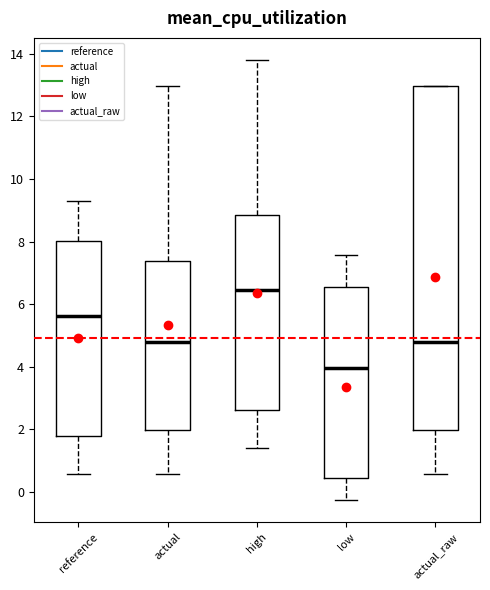

Reading left to right, transcribe this box plot: for each box, give where its median line is, the range the box spans, and where its two whiskers end, as read against the y-axis. The values are not printed on the chart, so give them approximately, as read against the axis.

reference: median 5.6, box 1.8 to 8.0, whiskers 0.6 to 9.4
actual: median 4.8, box 2.0 to 7.4, whiskers 0.6 to 13.0
high: median 6.4, box 2.6 to 8.8, whiskers 1.4 to 13.8
low: median 4.0, box 0.4 to 6.6, whiskers -0.2 to 7.6
actual_raw: median 4.8, box 2.0 to 13.0, whiskers 0.6 to 13.0